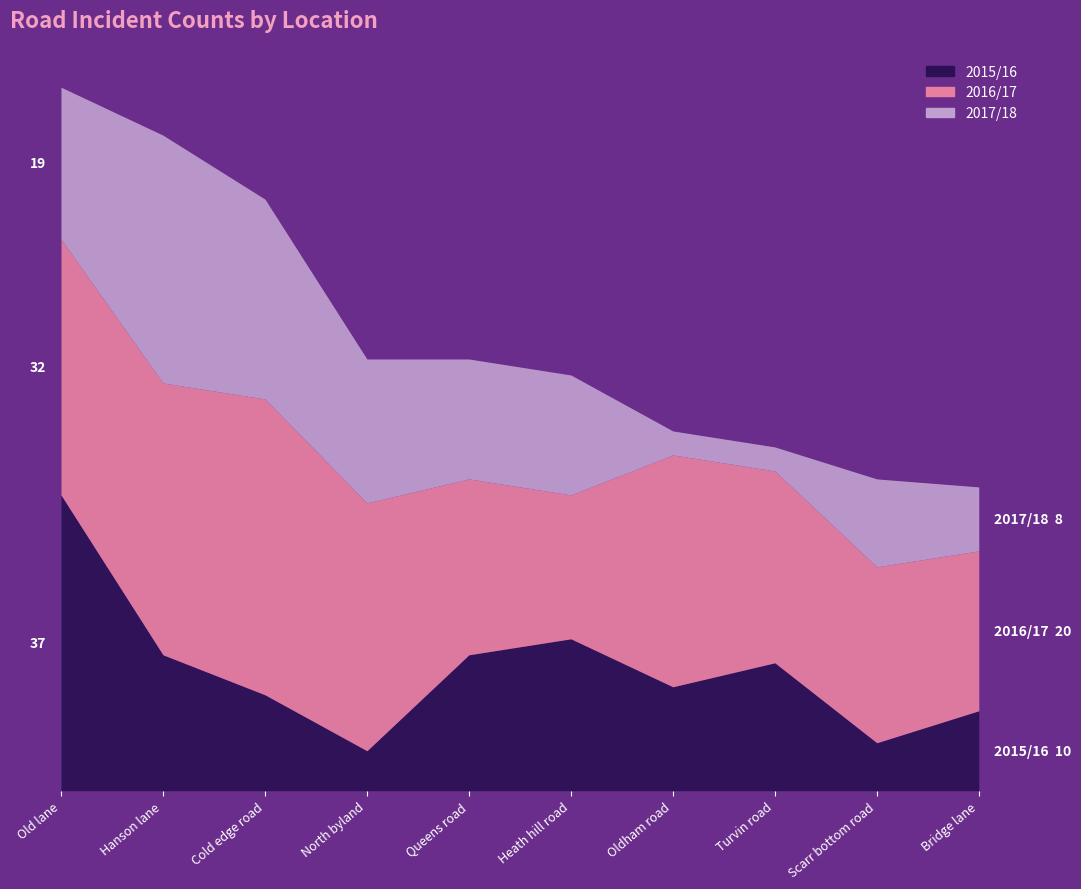

How many data points in 2015/16 are less than 16?

5